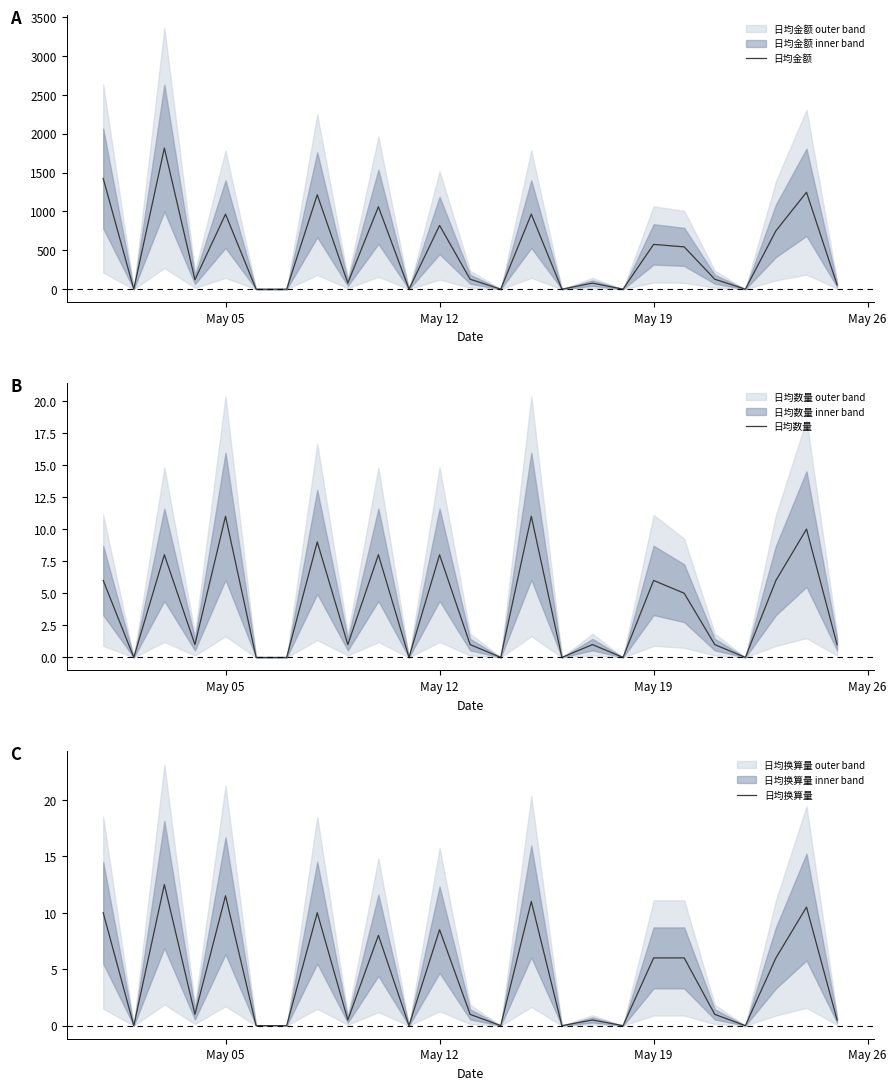

How many data points in 日均换算量 are less than 1?

11